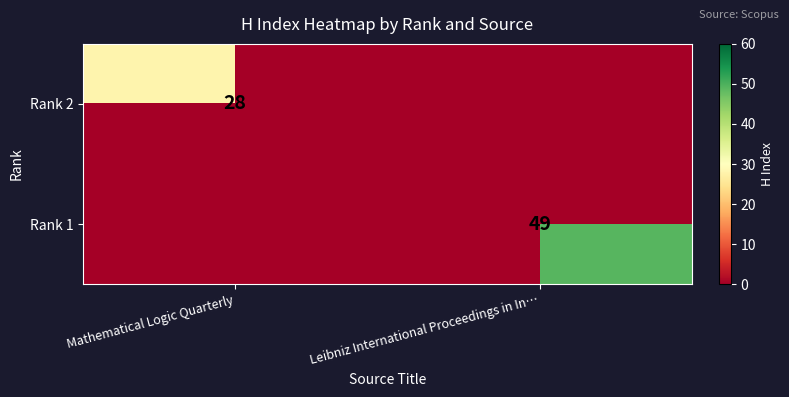

List the series in order of their overall mean, lowest first.

Rank 2, Rank 1